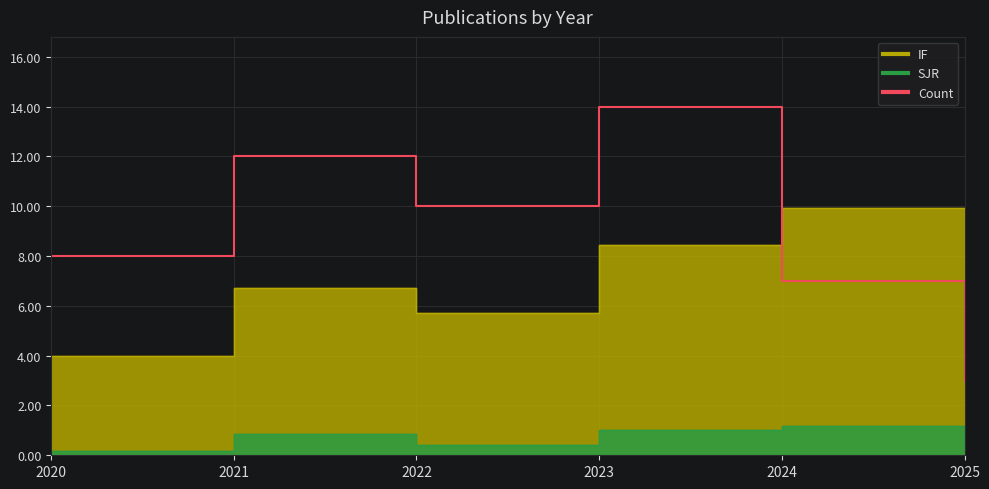

What value does the Count series have at 2020?

8.0